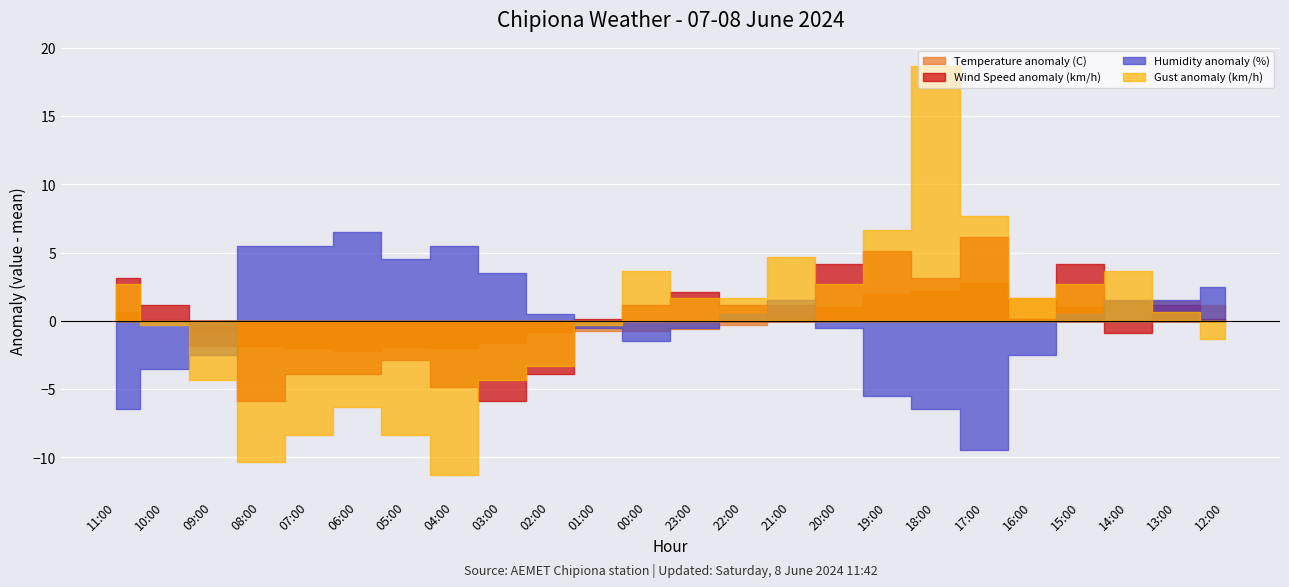

How many interior local peaks does the Temperature (C) series have?

2